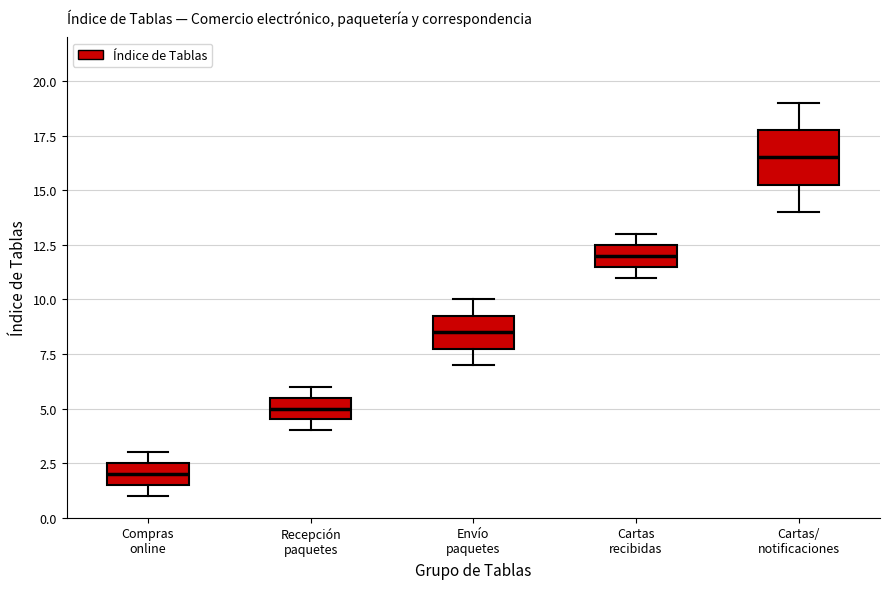

Reading left to right, transcribe this box plot: for each box, give where its median line is, the range the box spans, and where its two whiskers end, as read against the y-axis. The values are not printed on the chart, so give them approximately, as read against the axis.

Compras online: median 2.0, box 1.5 to 2.5, whiskers 1.0 to 3.0
Recepción paquetes: median 5.0, box 4.5 to 5.5, whiskers 4.0 to 6.0
Envío paquetes: median 8.5, box 8.0 to 9.5, whiskers 7.0 to 10.0
Cartas recibidas: median 12.0, box 11.5 to 12.5, whiskers 11.0 to 13.0
Cartas/ notificaciones: median 16.5, box 15.5 to 18.0, whiskers 14.0 to 19.0